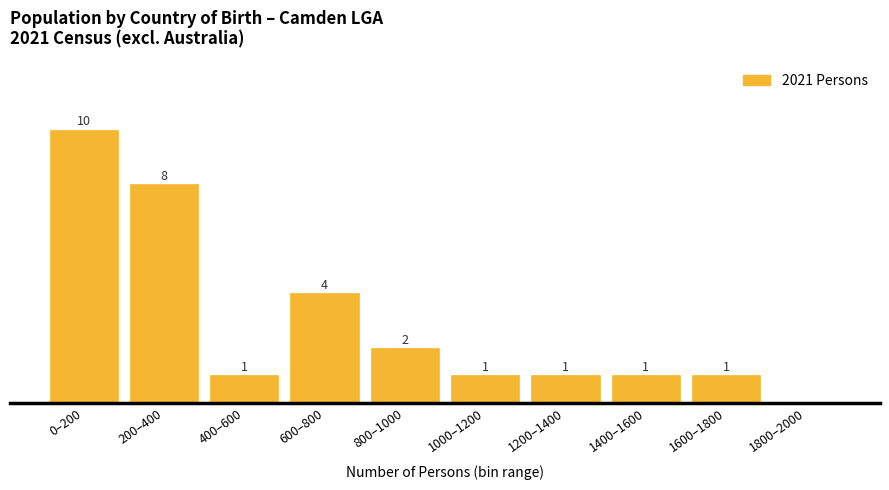

Where does the data first go above 1?

0–200